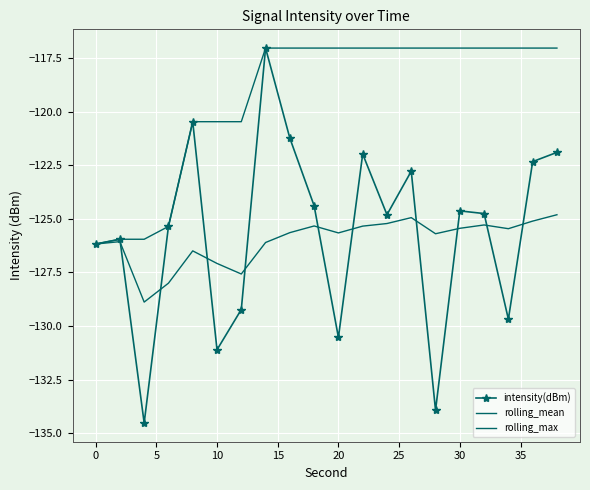

True or false: rolling_max and intensity(dBm) cross at least once.

False